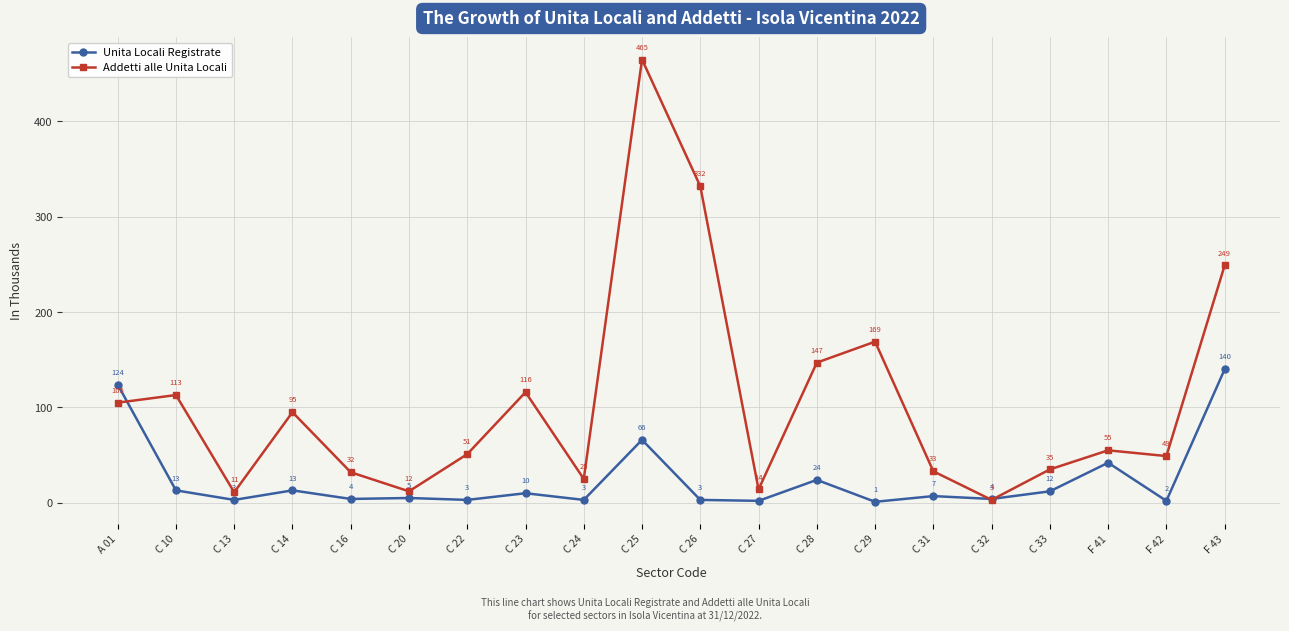

Rank the series at C 16 from highest to lowest value.

Addetti alle Unita Locali, Unita Locali Registrate